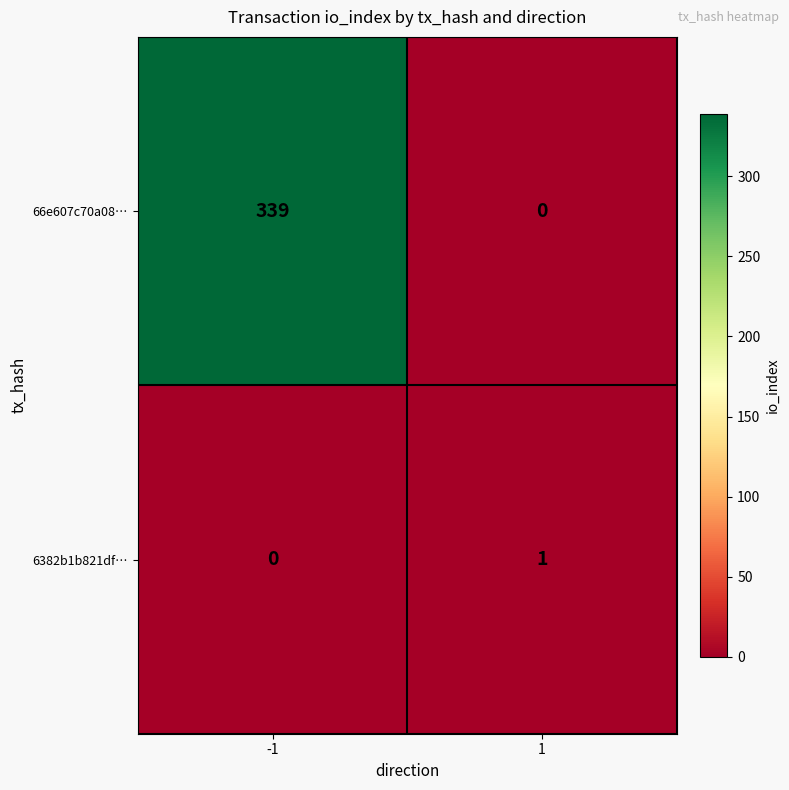

True or false: 66e607c70a08… has a value of 339 at -1.

True